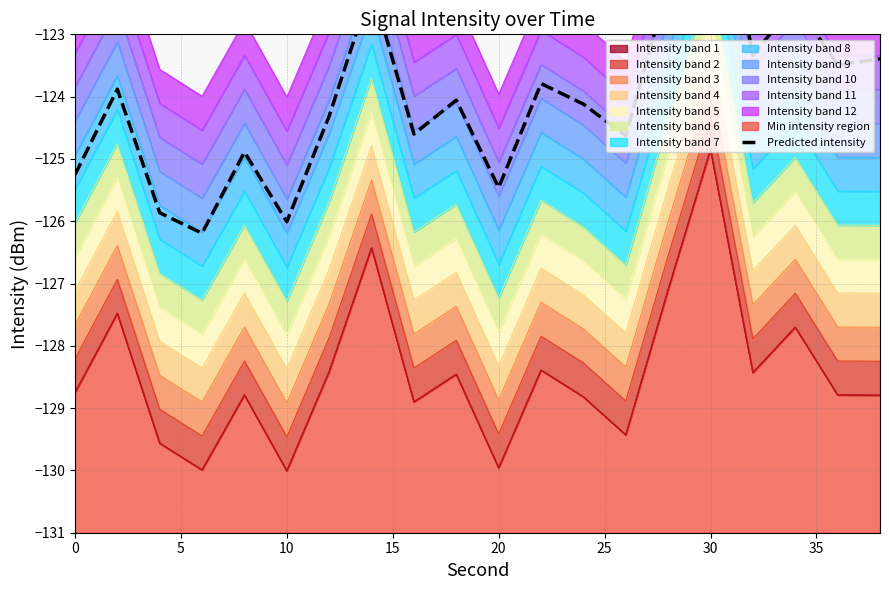

Which category has the highest value across all series?

30